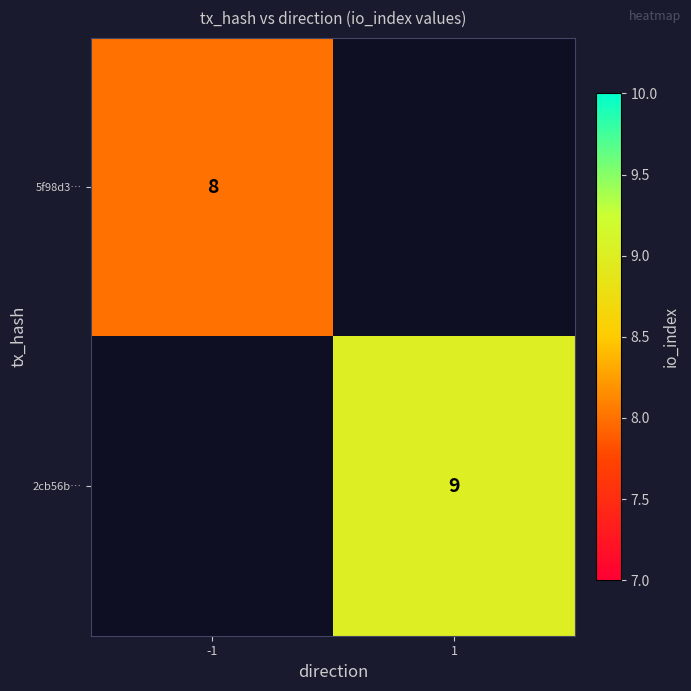

Which label corresponds to the smallest value in the chart?

-1